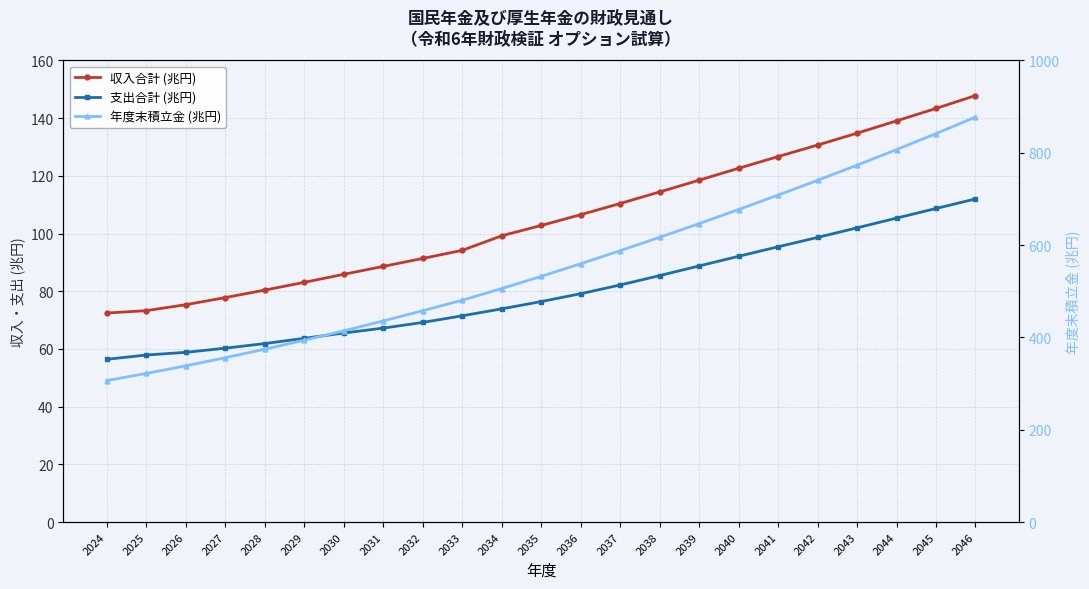

The 収入合計 (兆円) series shows 77.8 at 2027. True or false?

True